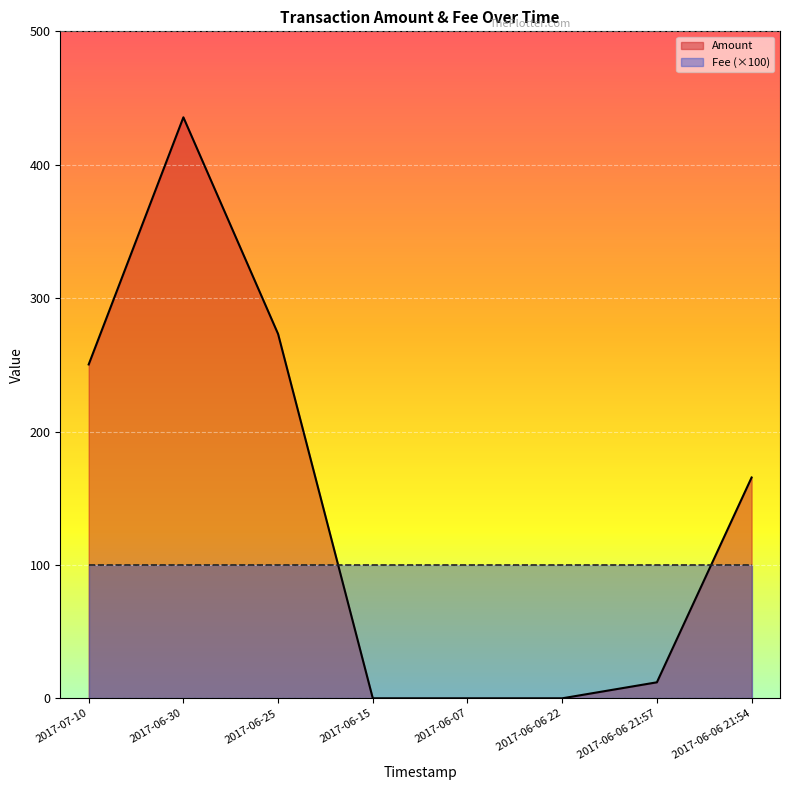

What is the value of the 3rd point from the left?

273.1